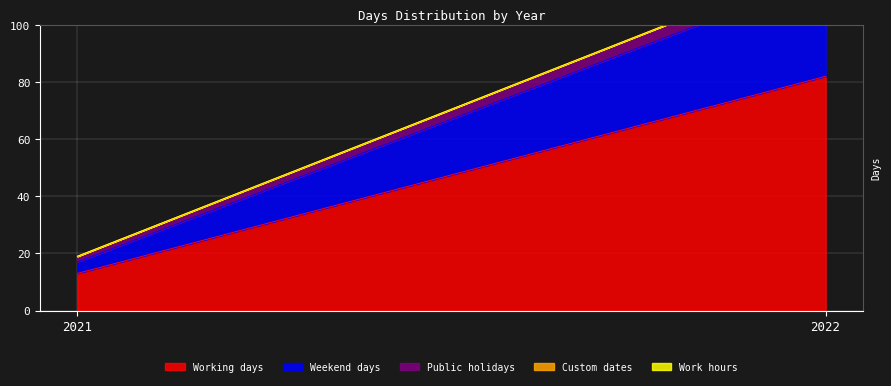

Between 2021 and 2022, which is larger?

2022